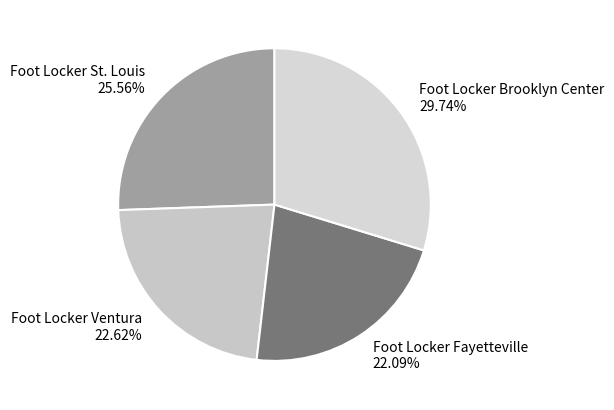

Count the number of slices in the pie.

4